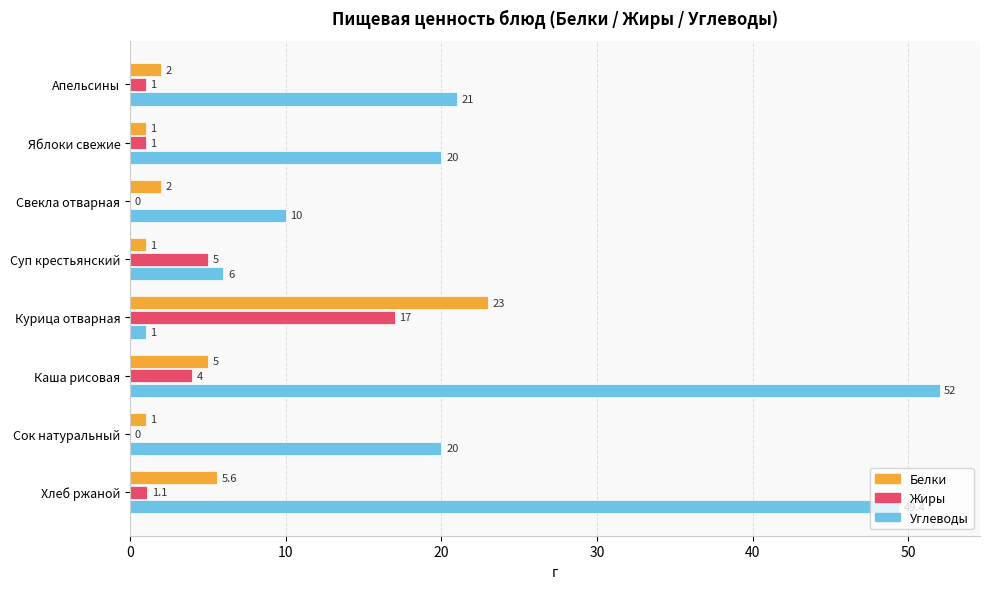

What value does the Белки series have at Курица отварная?

23.0